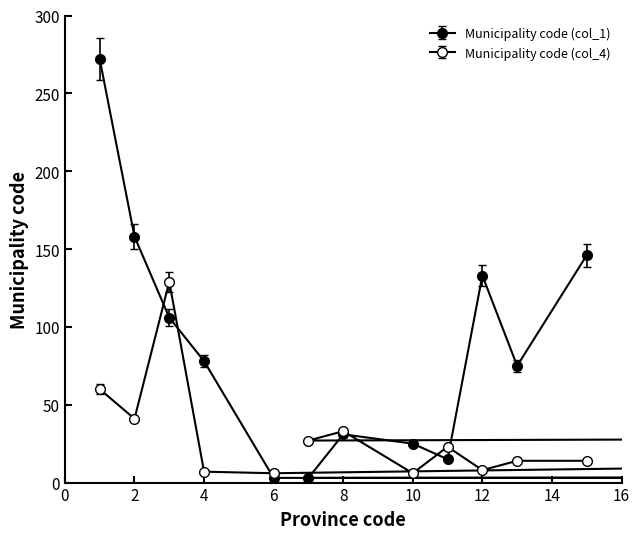

What is the difference between the second highest and minimum values in the Municipality code (col_4) series?

54